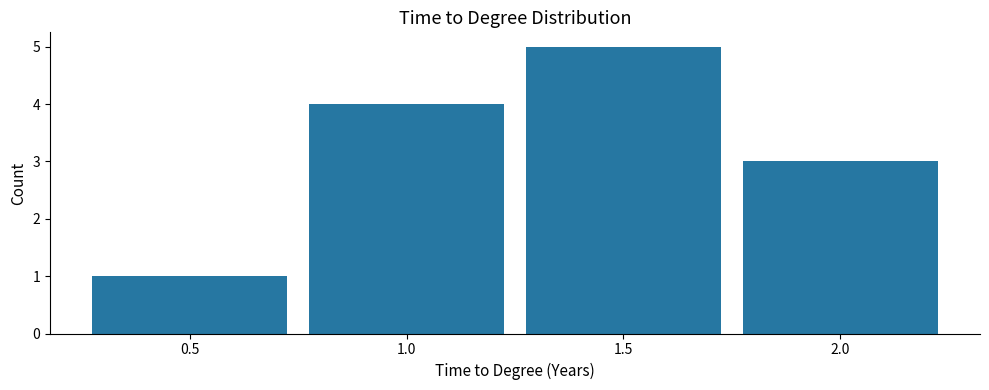

Over which range of the x-axis is the bar tallest?

1.25 to 1.75